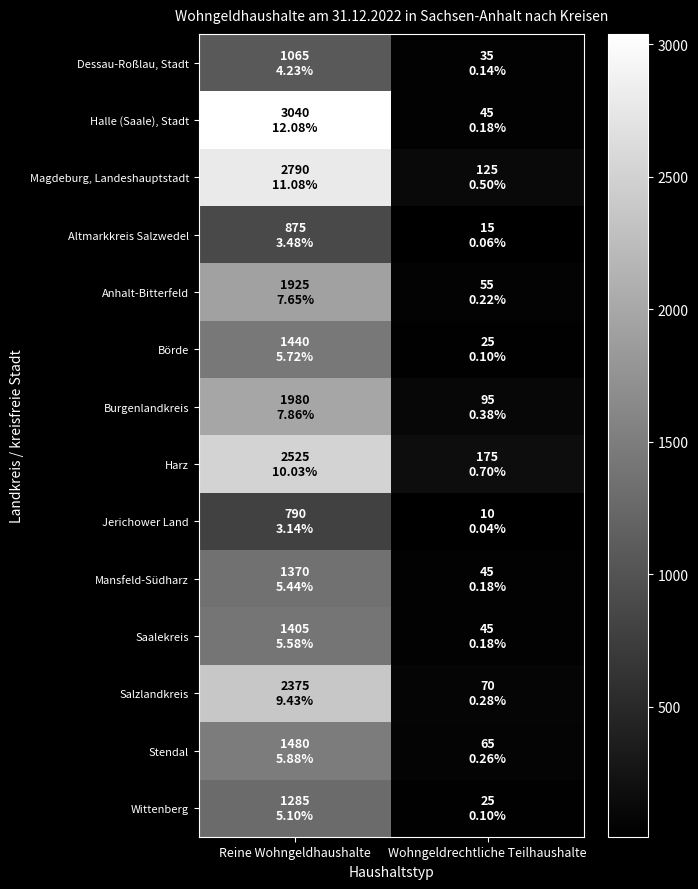

Reading left to right, list all the values displayed in this chart.

Dessau-Roßlau, Stadt: Reine Wohngeldhaushalte=1065	Wohngeldrechtliche Teilhaushalte=35
Halle (Saale), Stadt: Reine Wohngeldhaushalte=3040	Wohngeldrechtliche Teilhaushalte=45
Magdeburg, Landeshauptstadt: Reine Wohngeldhaushalte=2790	Wohngeldrechtliche Teilhaushalte=125
Altmarkkreis Salzwedel: Reine Wohngeldhaushalte=875	Wohngeldrechtliche Teilhaushalte=15
Anhalt-Bitterfeld: Reine Wohngeldhaushalte=1925	Wohngeldrechtliche Teilhaushalte=55
Börde: Reine Wohngeldhaushalte=1440	Wohngeldrechtliche Teilhaushalte=25
Burgenlandkreis: Reine Wohngeldhaushalte=1980	Wohngeldrechtliche Teilhaushalte=95
Harz: Reine Wohngeldhaushalte=2525	Wohngeldrechtliche Teilhaushalte=175
Jerichower Land: Reine Wohngeldhaushalte=790	Wohngeldrechtliche Teilhaushalte=10
Mansfeld-Südharz: Reine Wohngeldhaushalte=1370	Wohngeldrechtliche Teilhaushalte=45
Saalekreis: Reine Wohngeldhaushalte=1405	Wohngeldrechtliche Teilhaushalte=45
Salzlandkreis: Reine Wohngeldhaushalte=2375	Wohngeldrechtliche Teilhaushalte=70
Stendal: Reine Wohngeldhaushalte=1480	Wohngeldrechtliche Teilhaushalte=65
Wittenberg: Reine Wohngeldhaushalte=1285	Wohngeldrechtliche Teilhaushalte=25